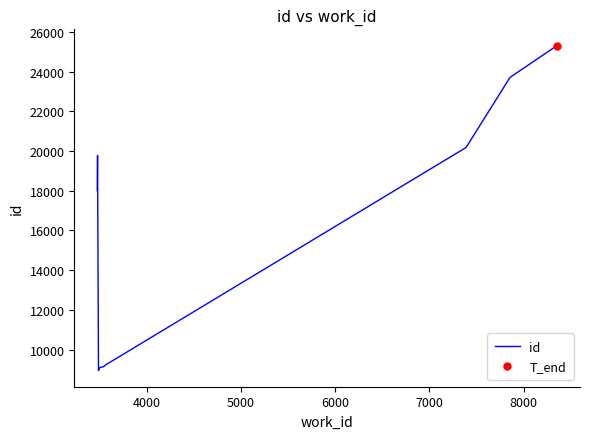

What is the difference between the maximum and minimum values?

16360